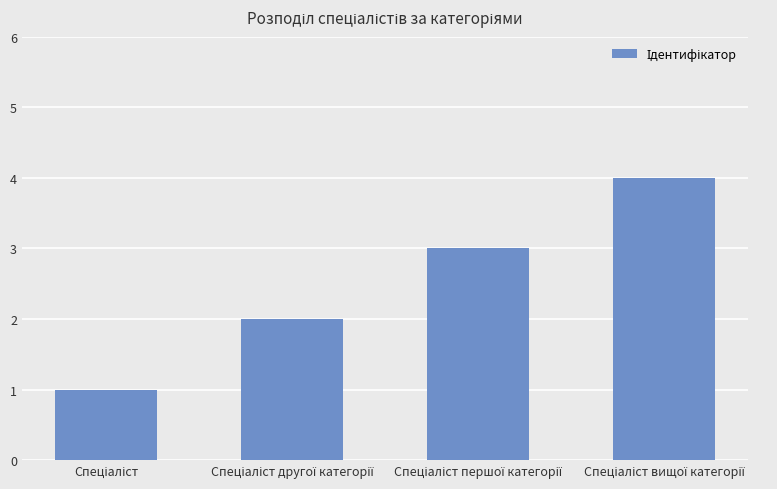

What is the difference between the maximum and minimum values?

3